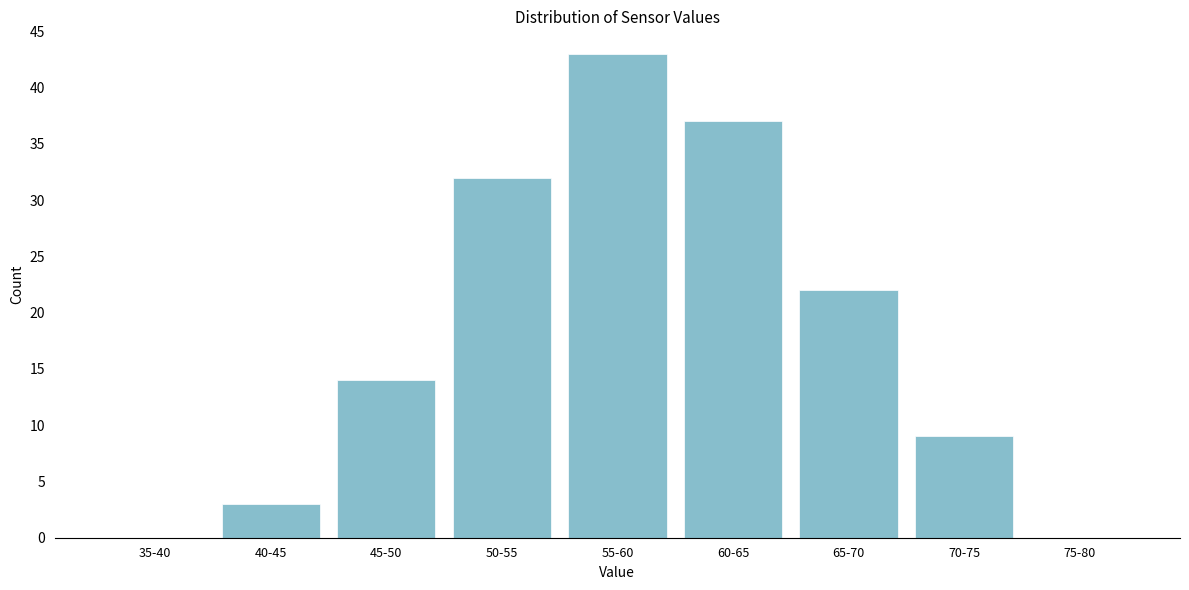

Reading left to right, list all the values displayed in this chart.

35-40=0	40-45=3	45-50=14	50-55=32	55-60=43	60-65=37	65-70=22	70-75=9	75-80=0